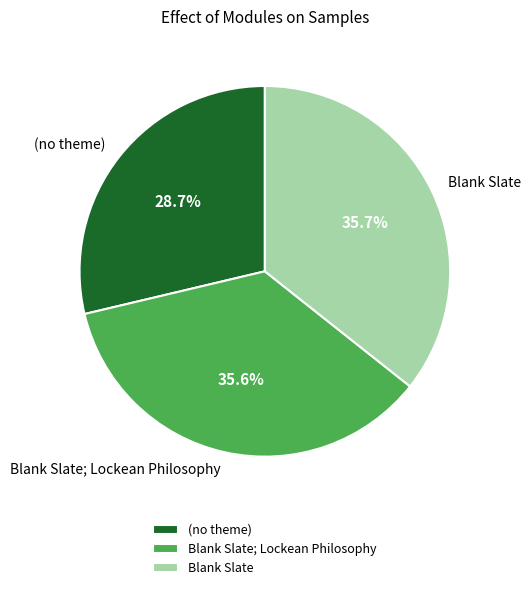

To the nearest percent, what portion does Blank Slate represent?

36%